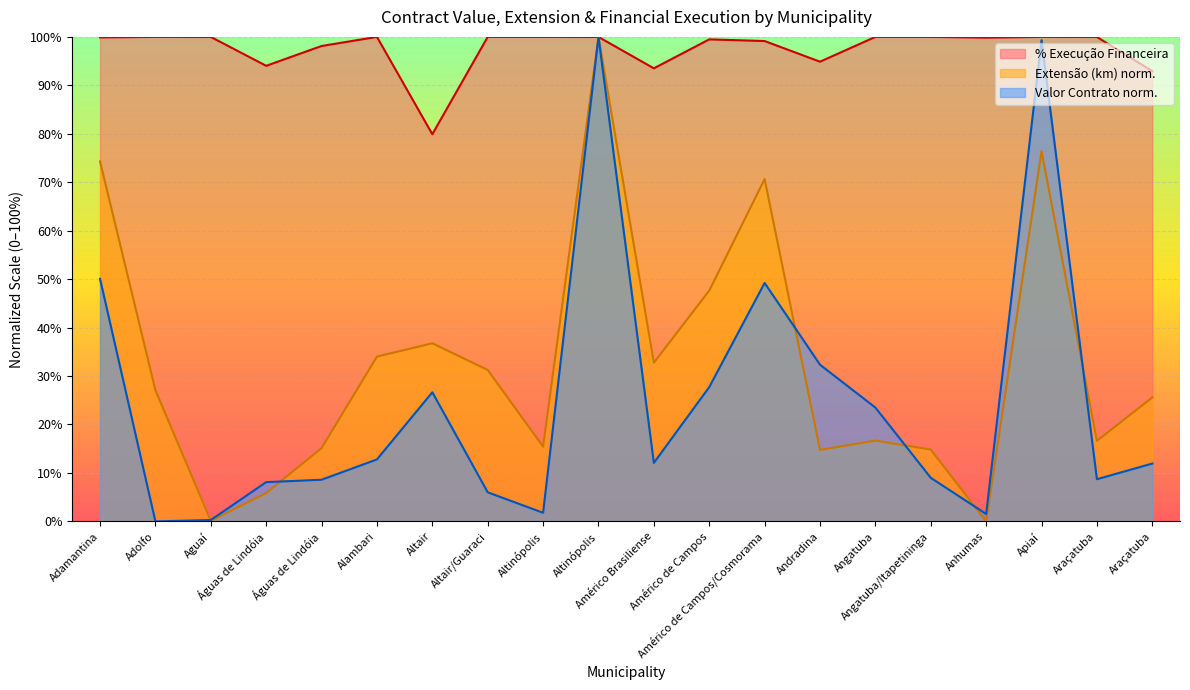

What is the average value of the % Execução Financeira series?

97.6